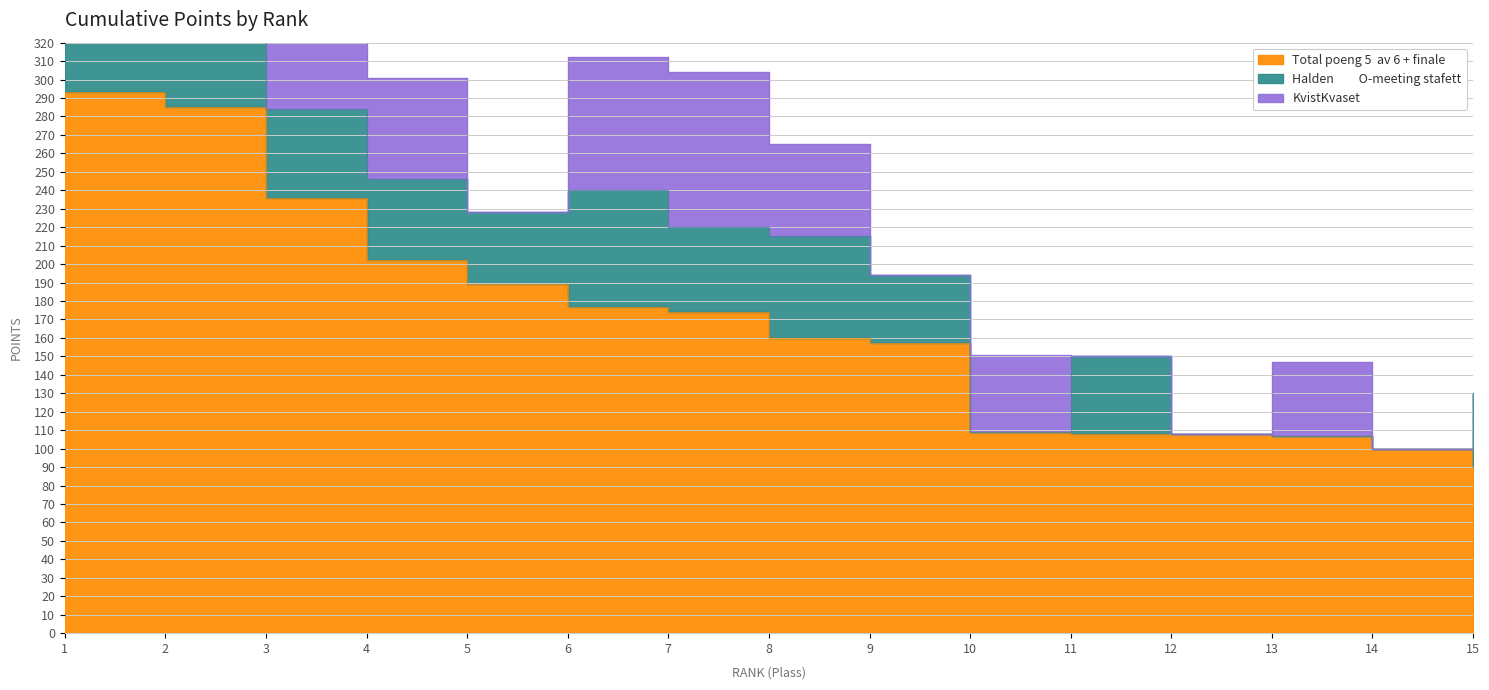

Where is the first local minimum for Halden         O-meeting stafett?

5